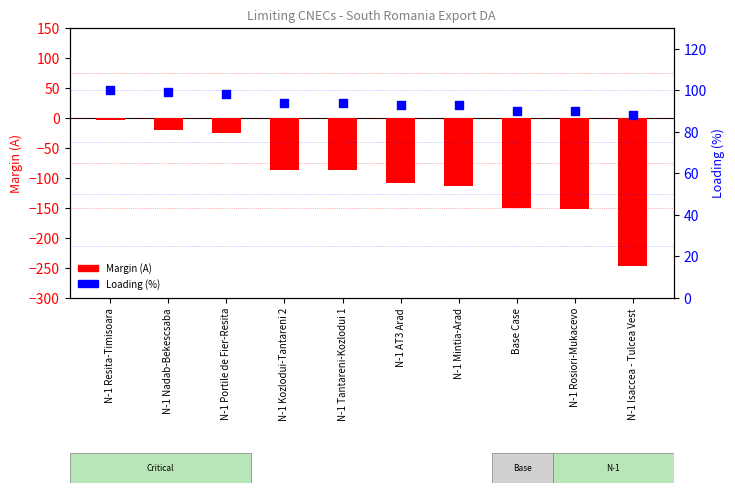

Which series contains the highest Y value?

Loading (%)